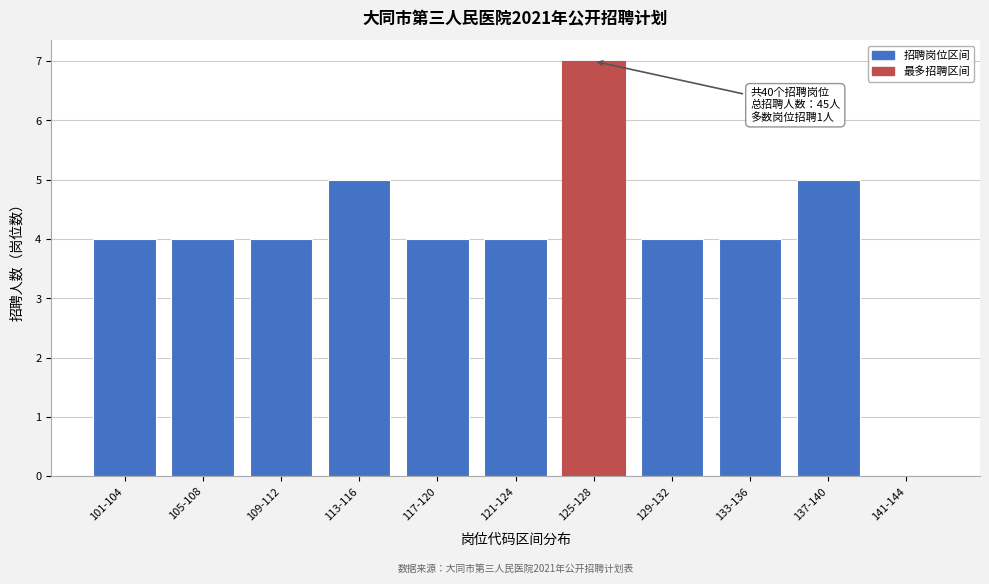

Reading left to right, what are all the values shown in this chart?

101-104=4	105-108=4	109-112=4	113-116=5	117-120=4	121-124=4	125-128=7	129-132=4	133-136=4	137-140=5	141-144=0